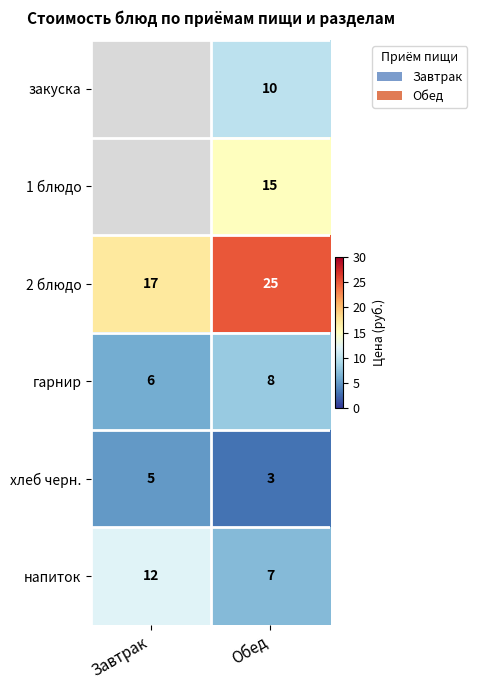

Which category has the highest value in the хлеб черн. series?

Завтрак